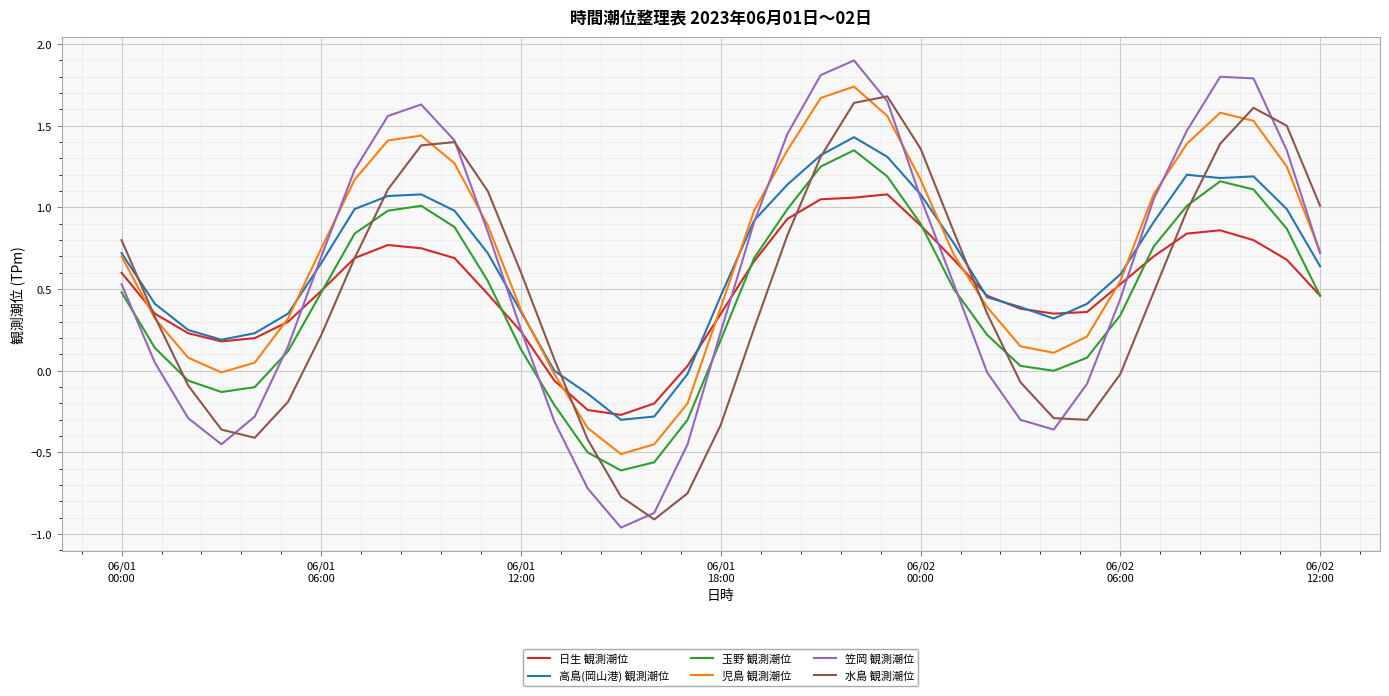

How many series are shown in this chart?

6